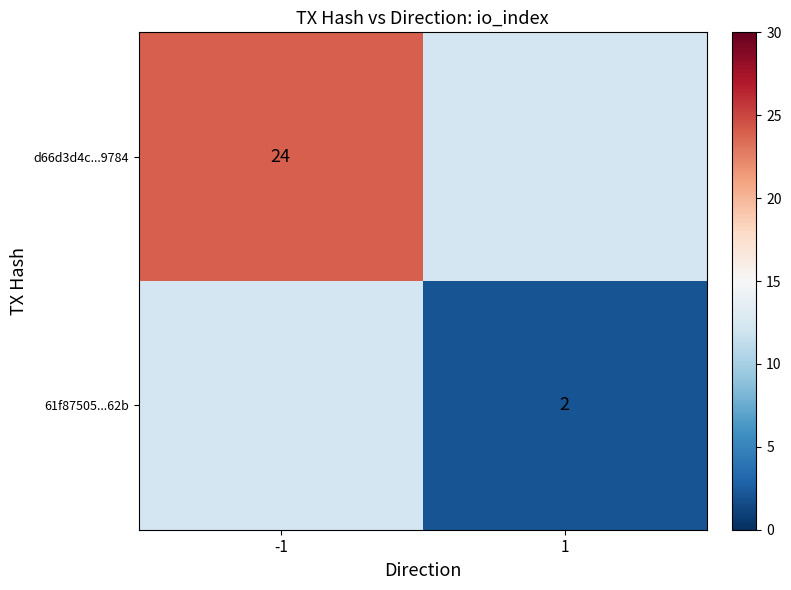

The 61f87505...62b series shows 3.3 at 1. True or false?

False